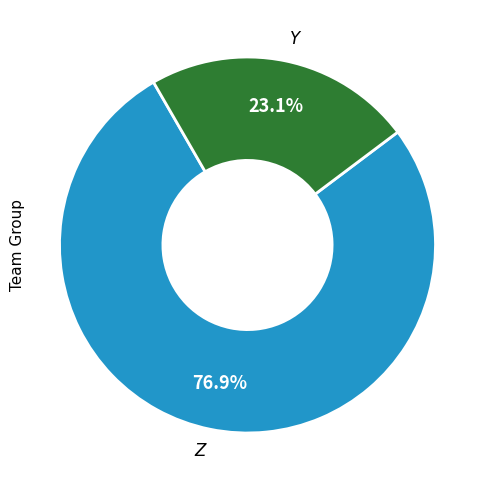

Is there any slice that represents more than half of the pie?

Yes